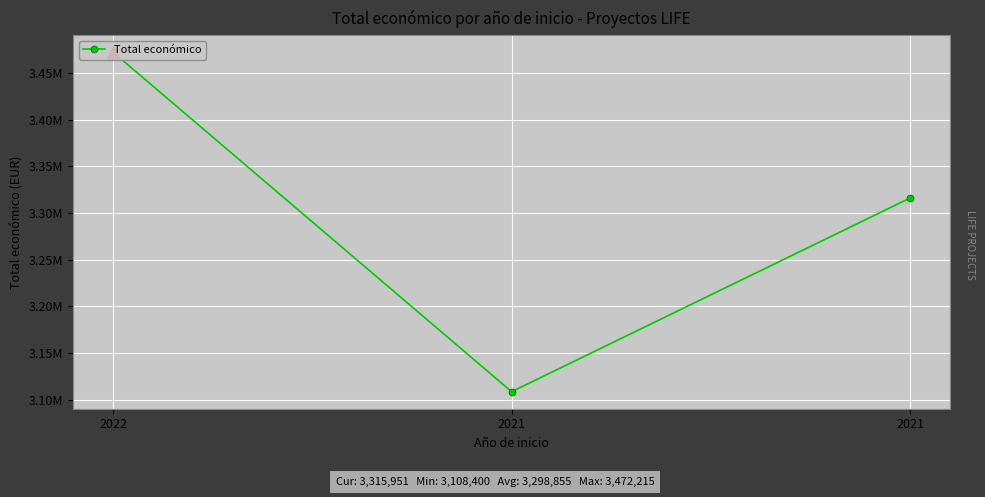

Is it true that the value at 2021 is 3315951?

True